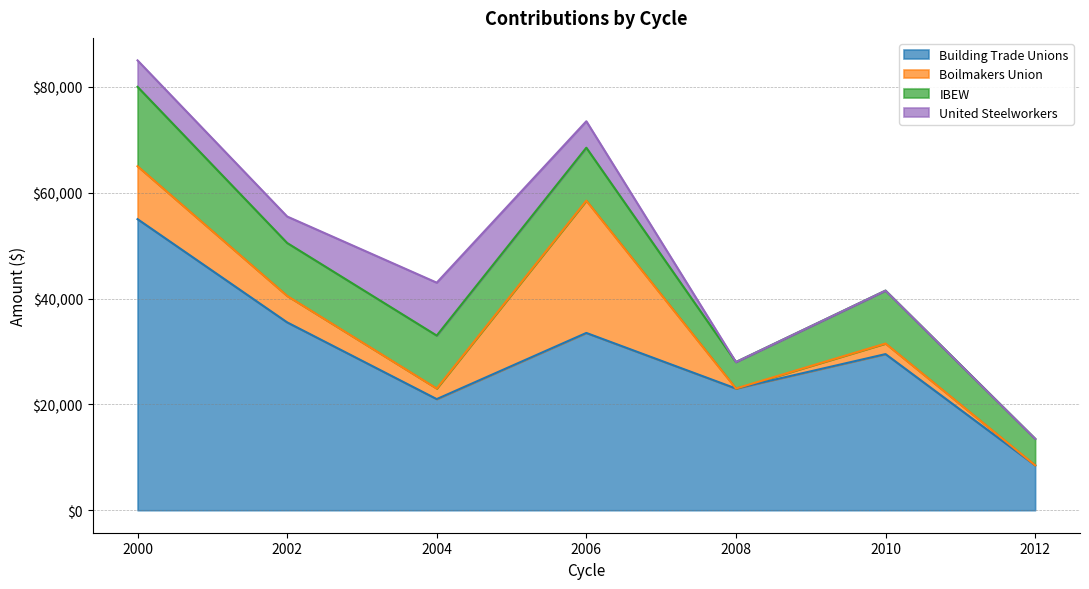

The United Steelworkers series shows 5000 at 2006. True or false?

True